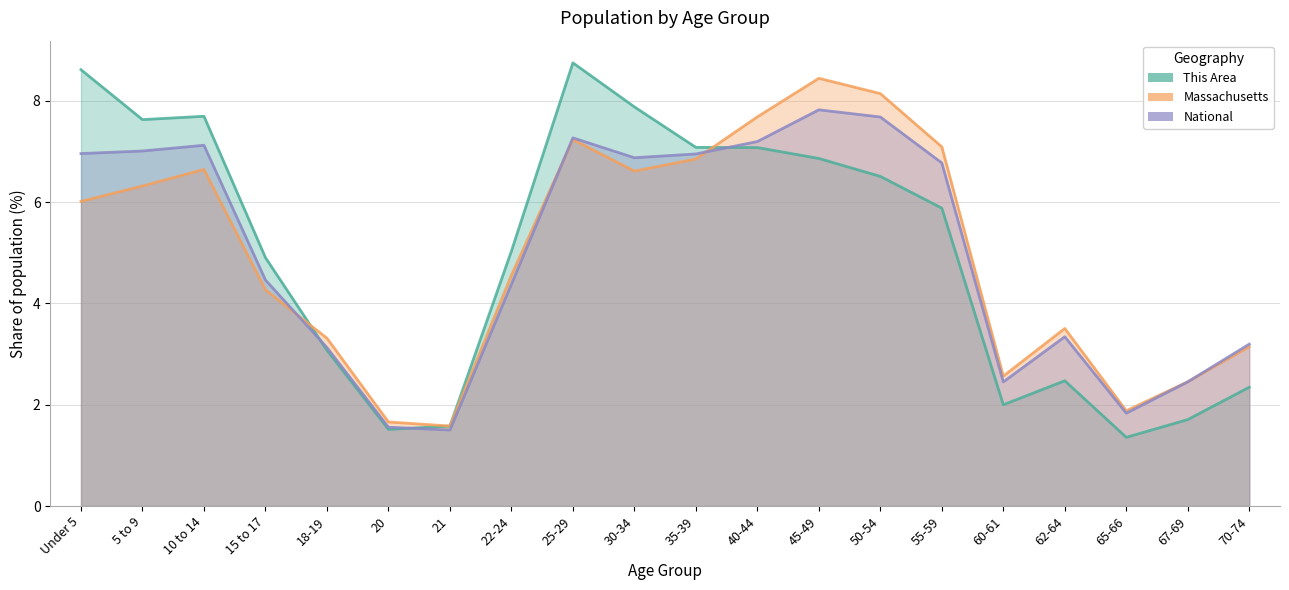

What is the average value of the Massachusetts series?

5.0